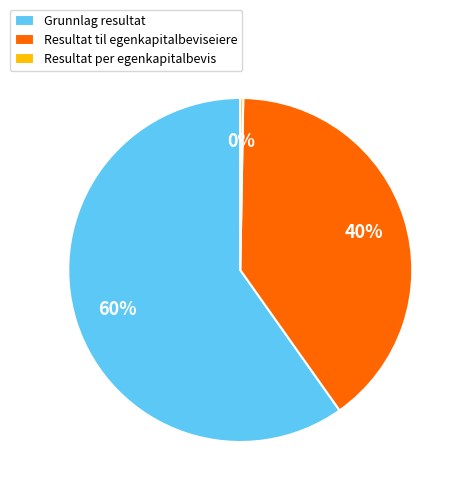

Which category has the biggest portion of the pie?

Grunnlag resultat